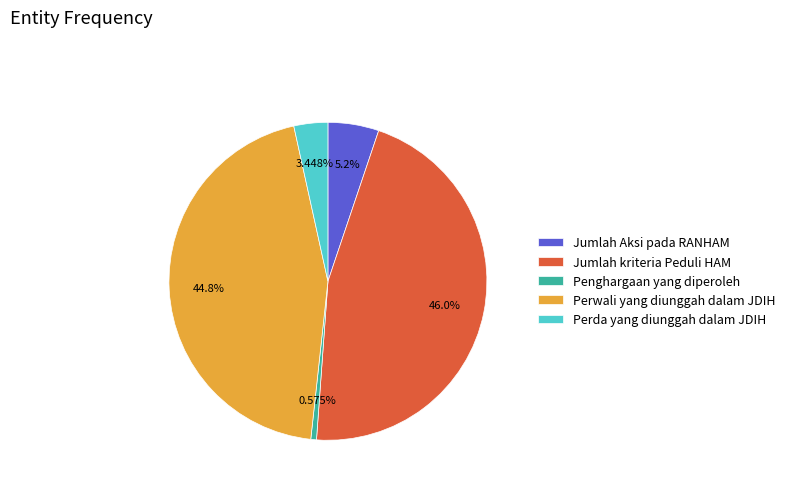

To the nearest percent, what is the average slice percentage?

20%